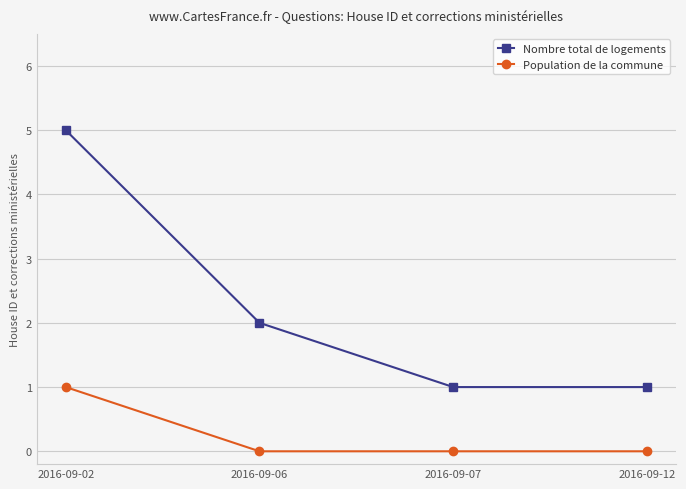

What is the lowest value of the Nombre total de logements series?

1